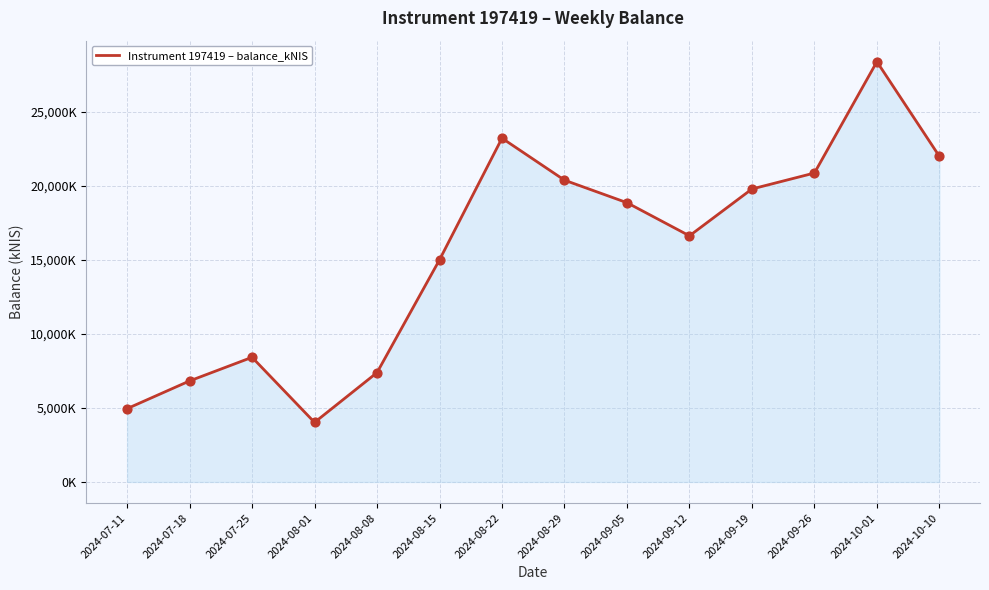

What is the change in value from 2024-08-01 to 2024-09-12?

+12606.2